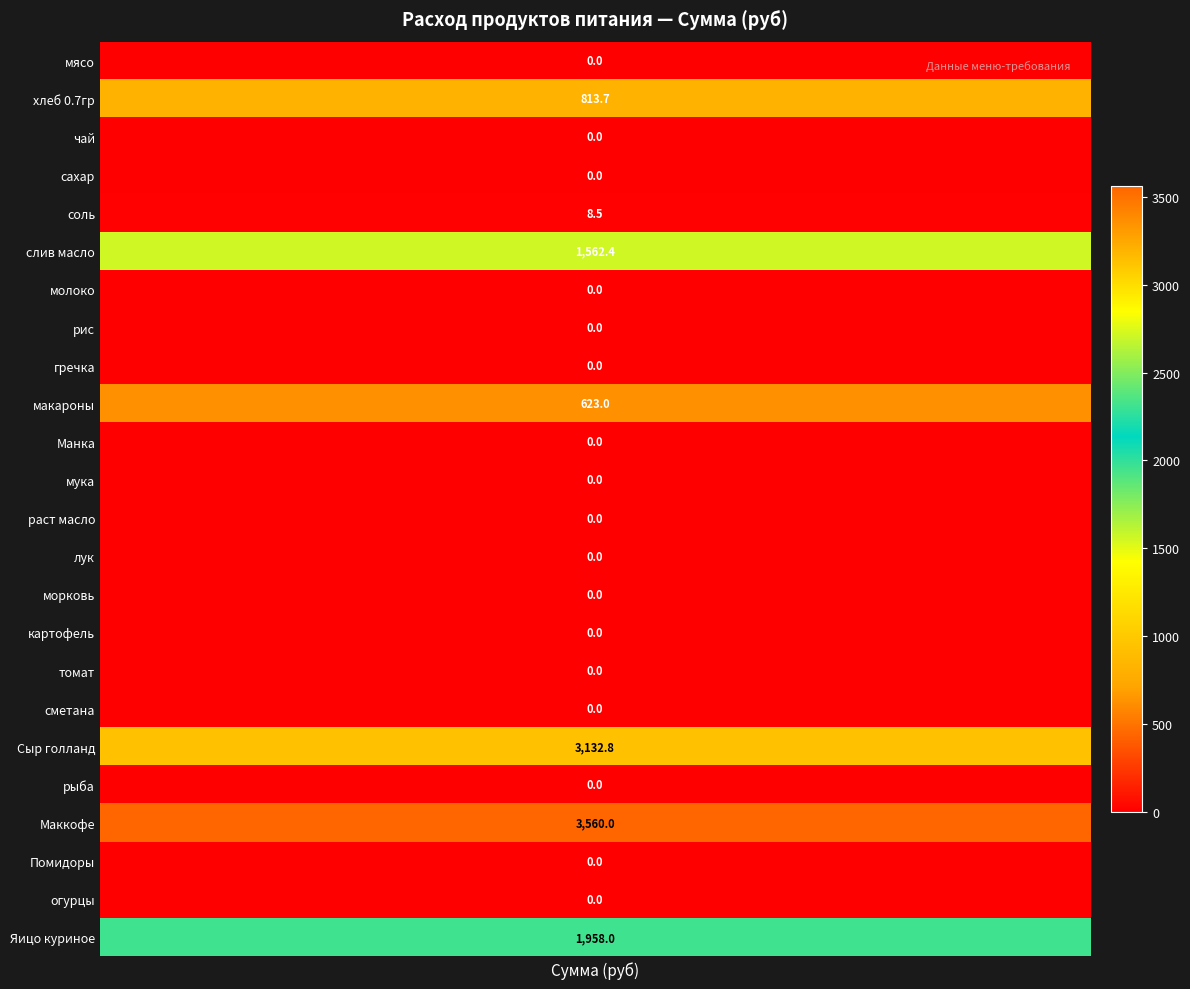

The value at чай is 0.0. True or false?

True